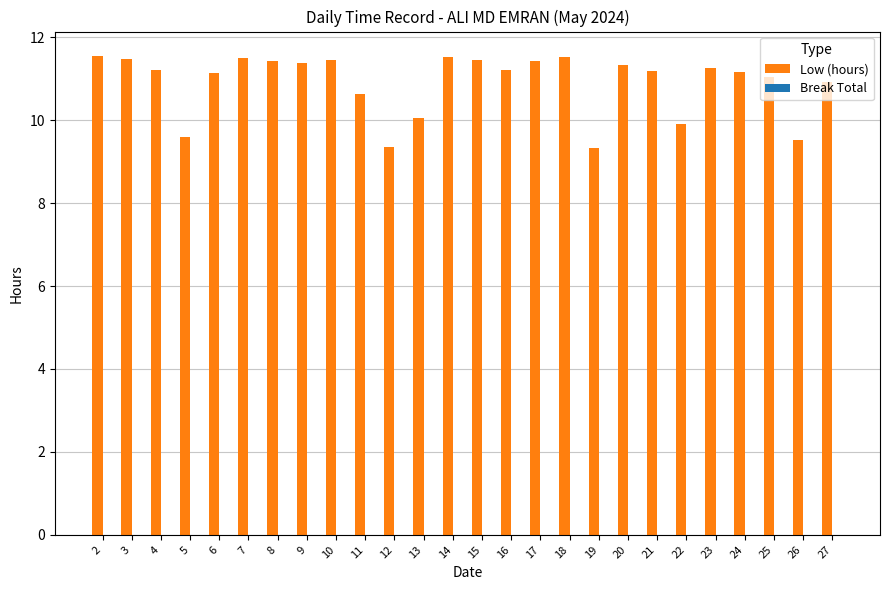

What is the difference between the maximum and minimum values?

2.2